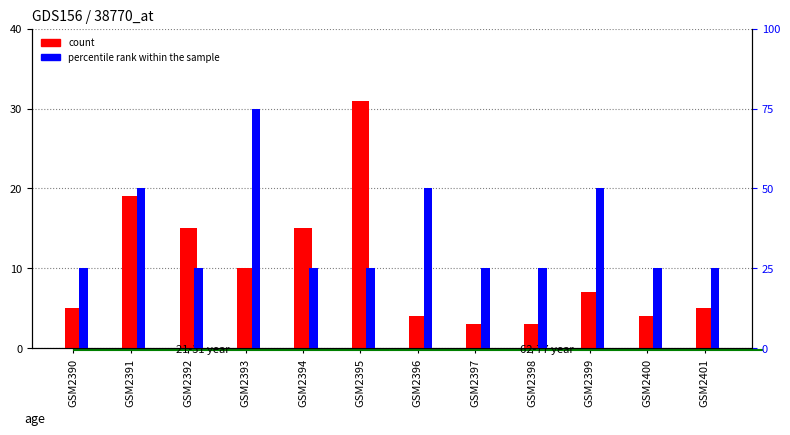

Is the value of percentile rank within the sample at GSM2397 greater than the value of count at GSM2401?

No